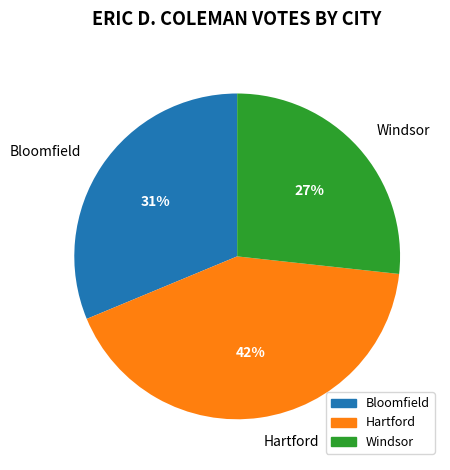

To the nearest percent, what is the difference between the largest and smallest slice percentages?

15%